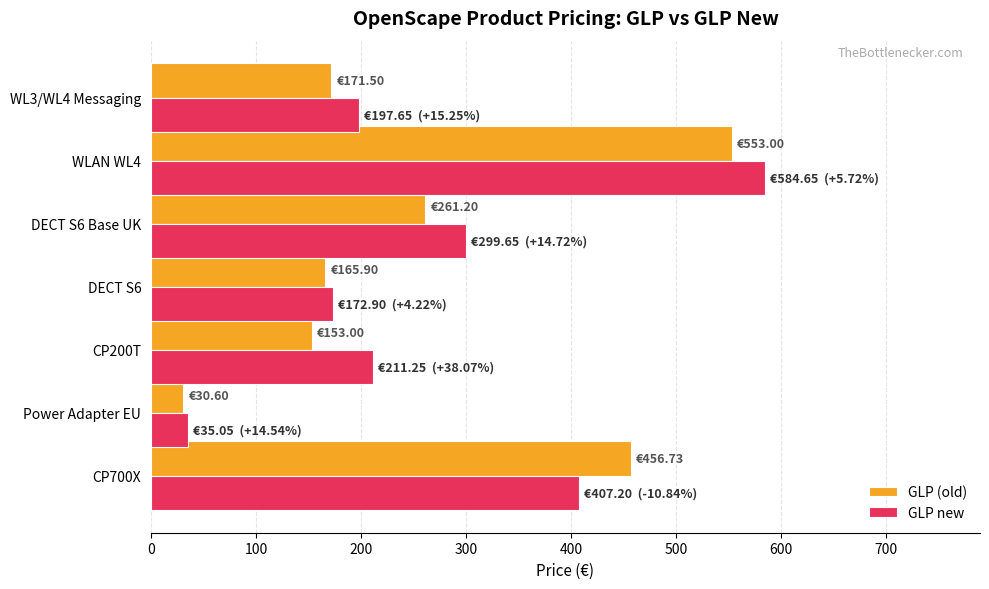

Which series has the largest total across all categories?

GLP new